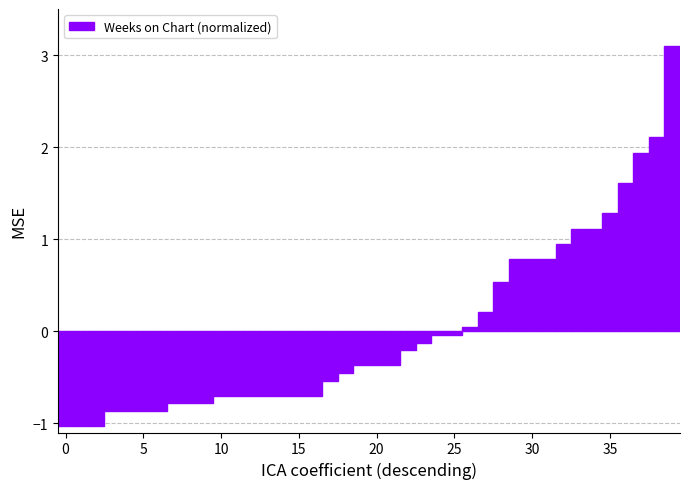

What is the value of the 6th bar from the left?

-0.9